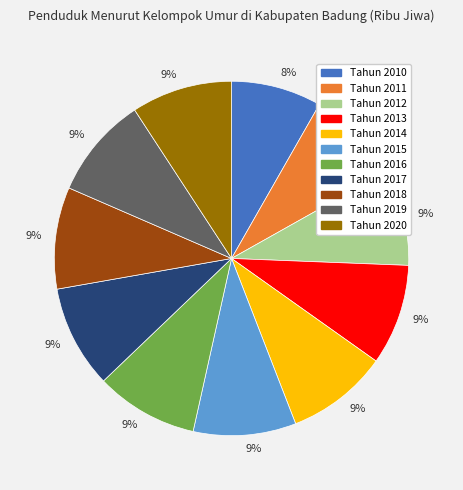

Is there a majority slice in this chart?

No